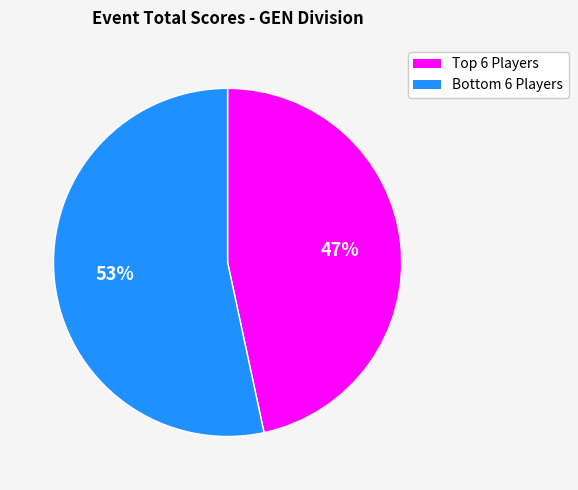

To the nearest percent, what is the average slice percentage?

50%